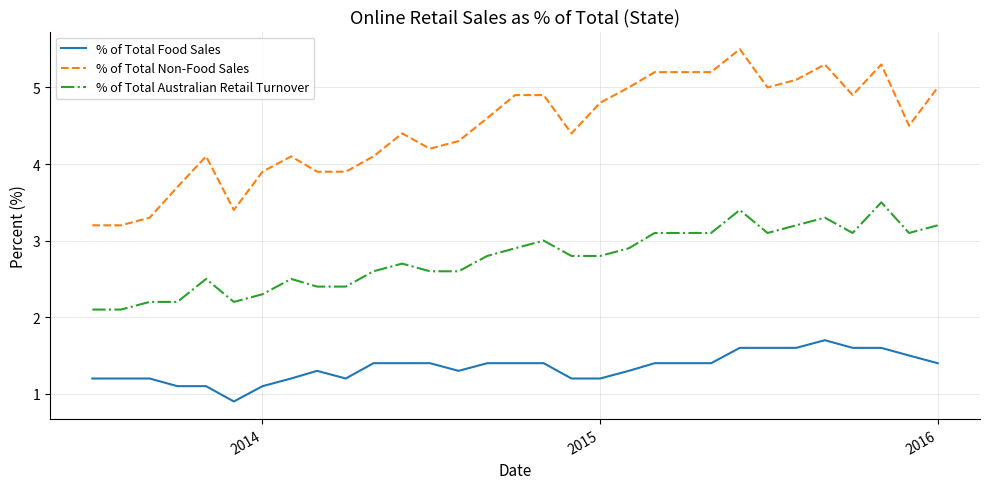

Does the chart have visible grid lines?

Yes